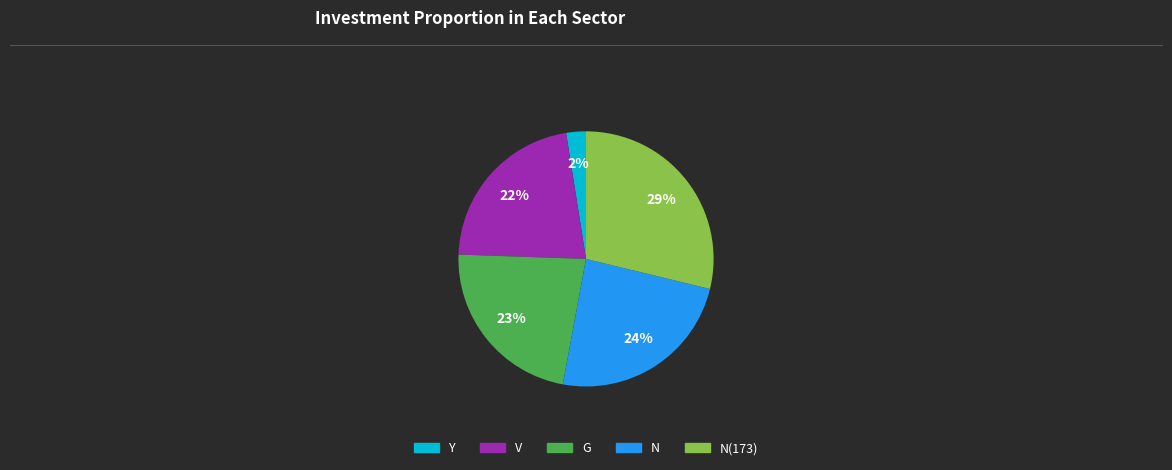

To the nearest percent, what is the average slice percentage?

20%